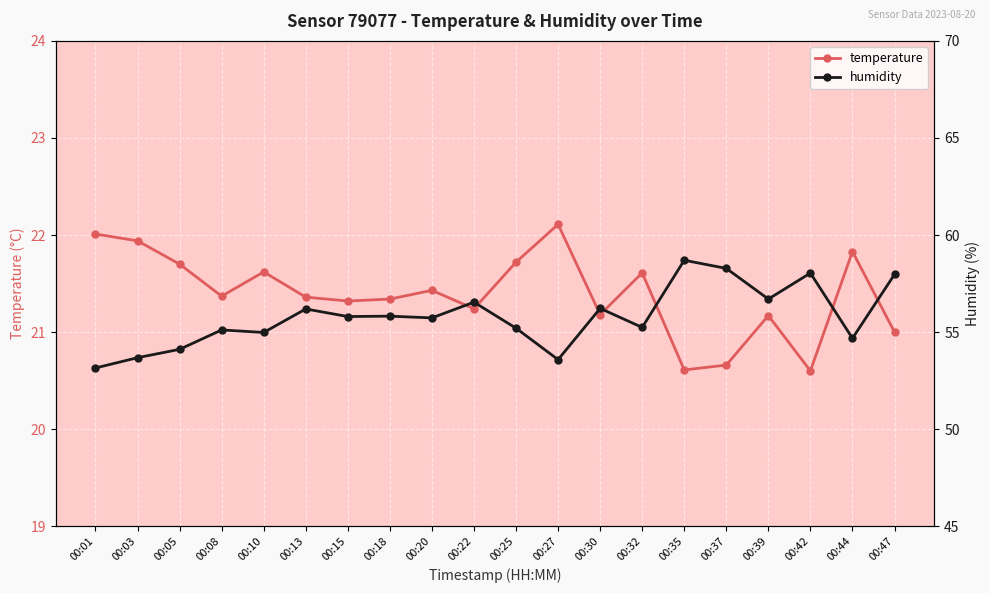

At how many categories does at least one series exceed 39?

20